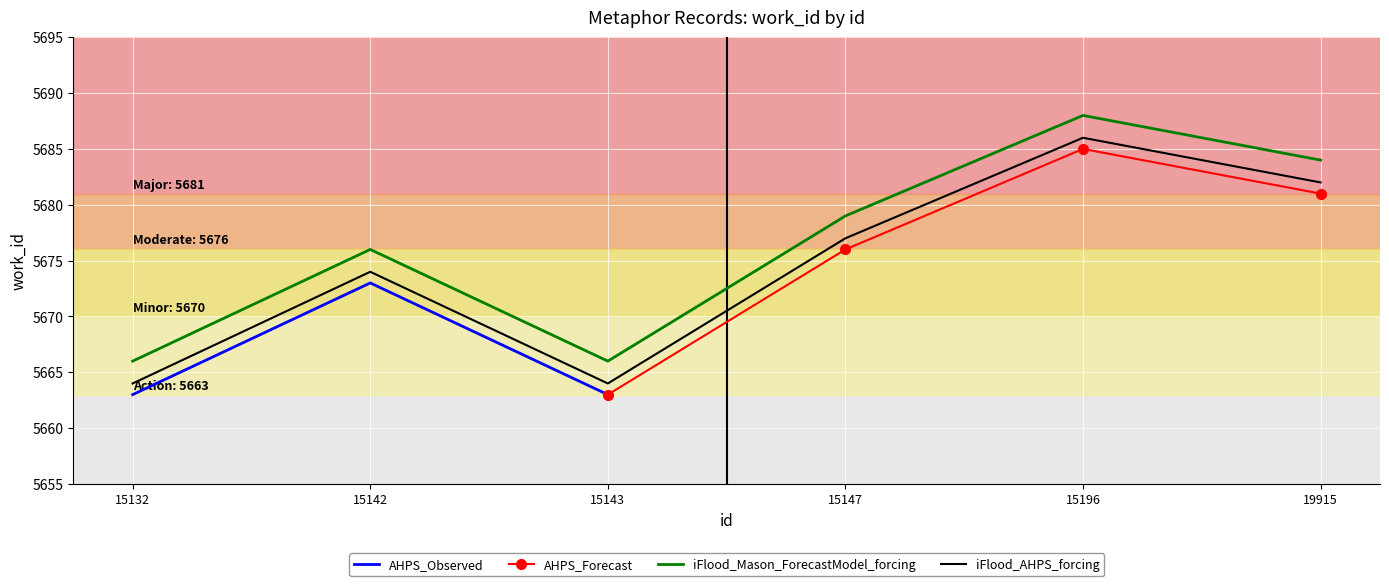

Reading left to right, extract all data points from this chart.

15132=5666	15142=5676	15143=5666	15147=5679	15196=5688	19915=5684